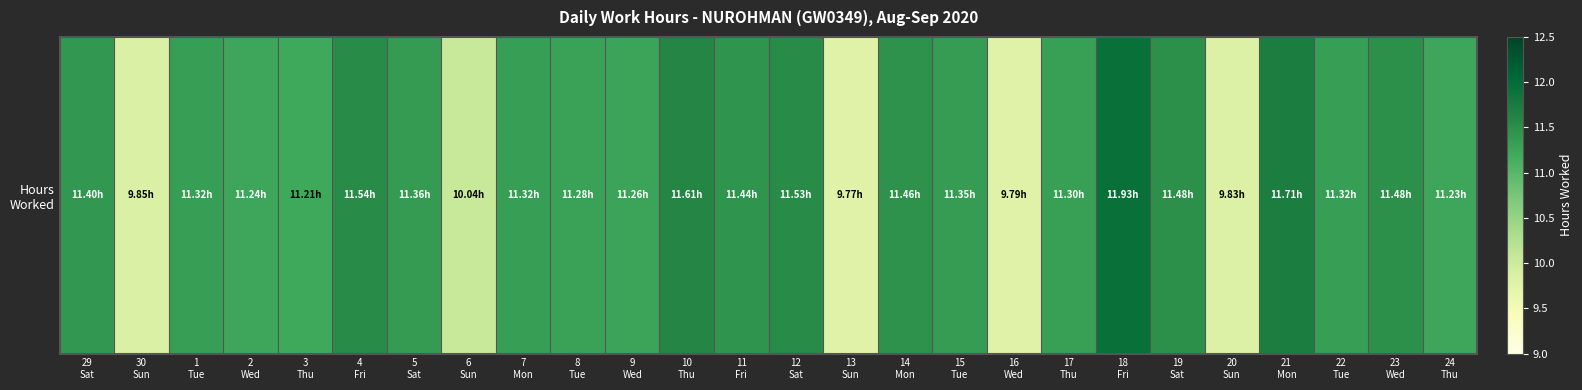

The chart shows a value of 3.3 at 18
Fri. True or false?

False